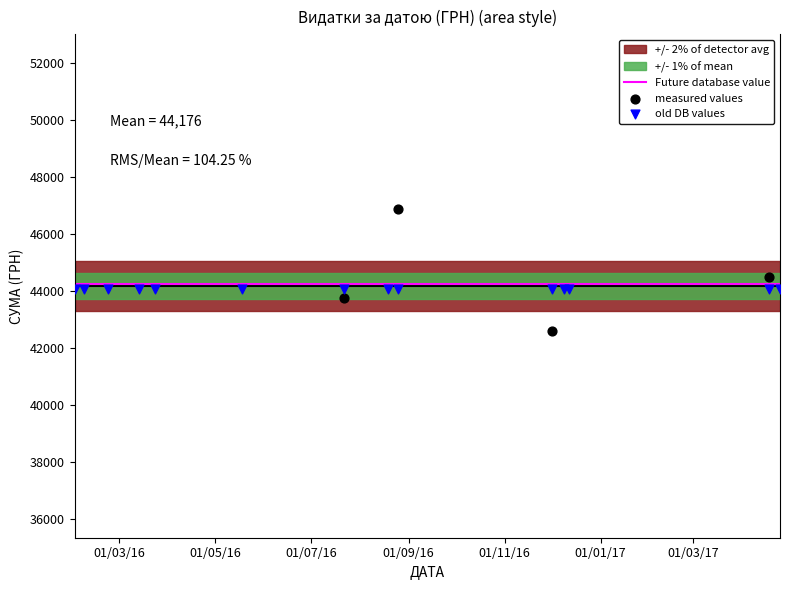

Which series has the largest total across all categories?

Future database value